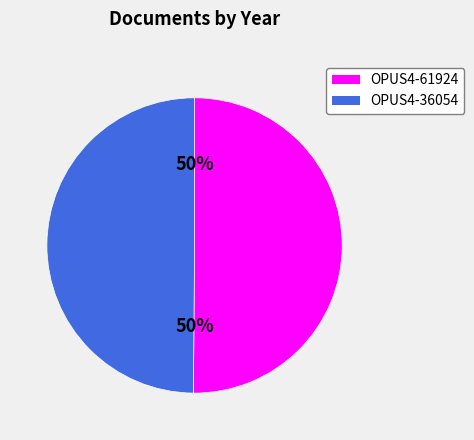

What percentage is the OPUS4-36054 slice, to the nearest percent?

50%